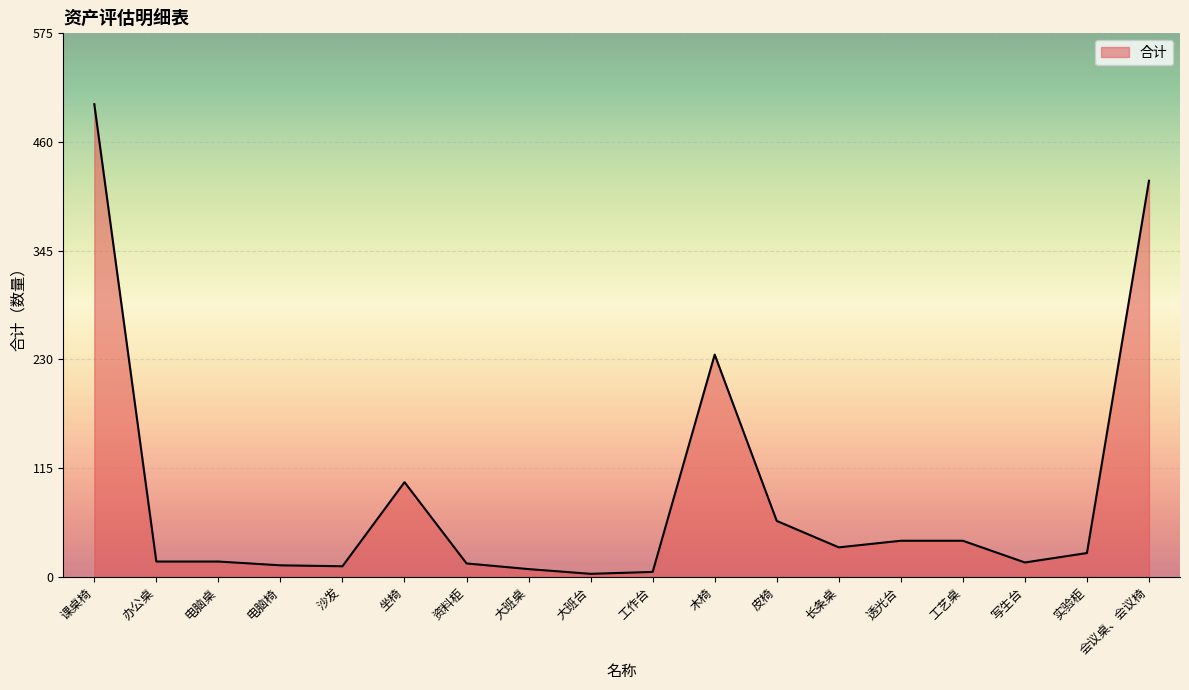

What is the change in value from 工作台 to 写生台?

+10